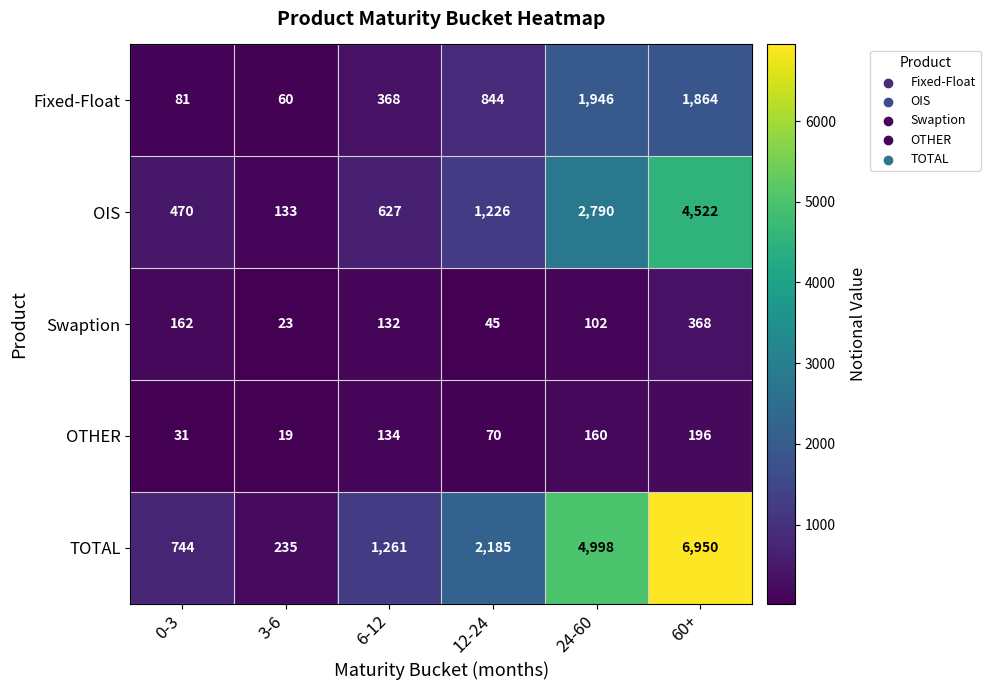

Which series has the widest spread of values?

TOTAL